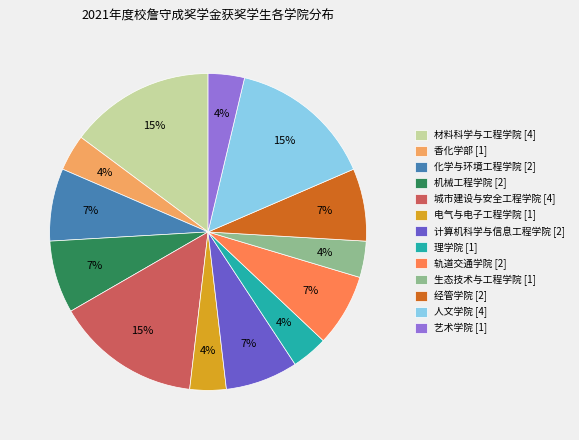

Which has a higher value, 城市建设与安全工程学院 [4] or 轨道交通学院 [2]?

城市建设与安全工程学院 [4]